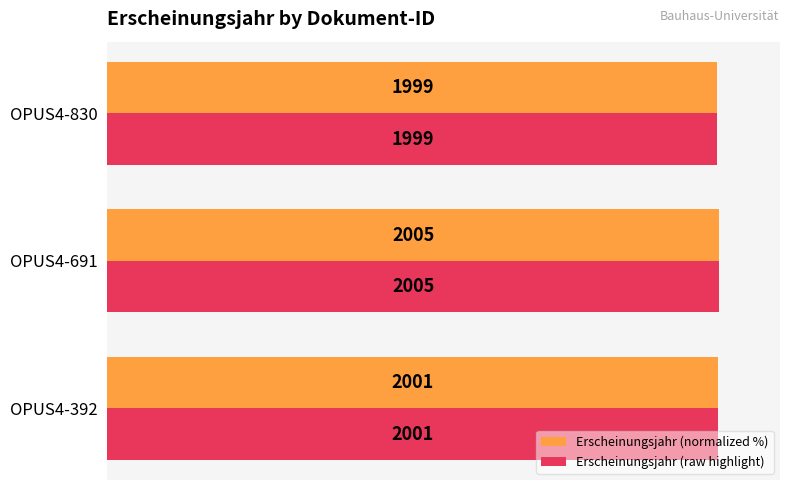

Which series has the largest total across all categories?

Erscheinungsjahr (normalized %)